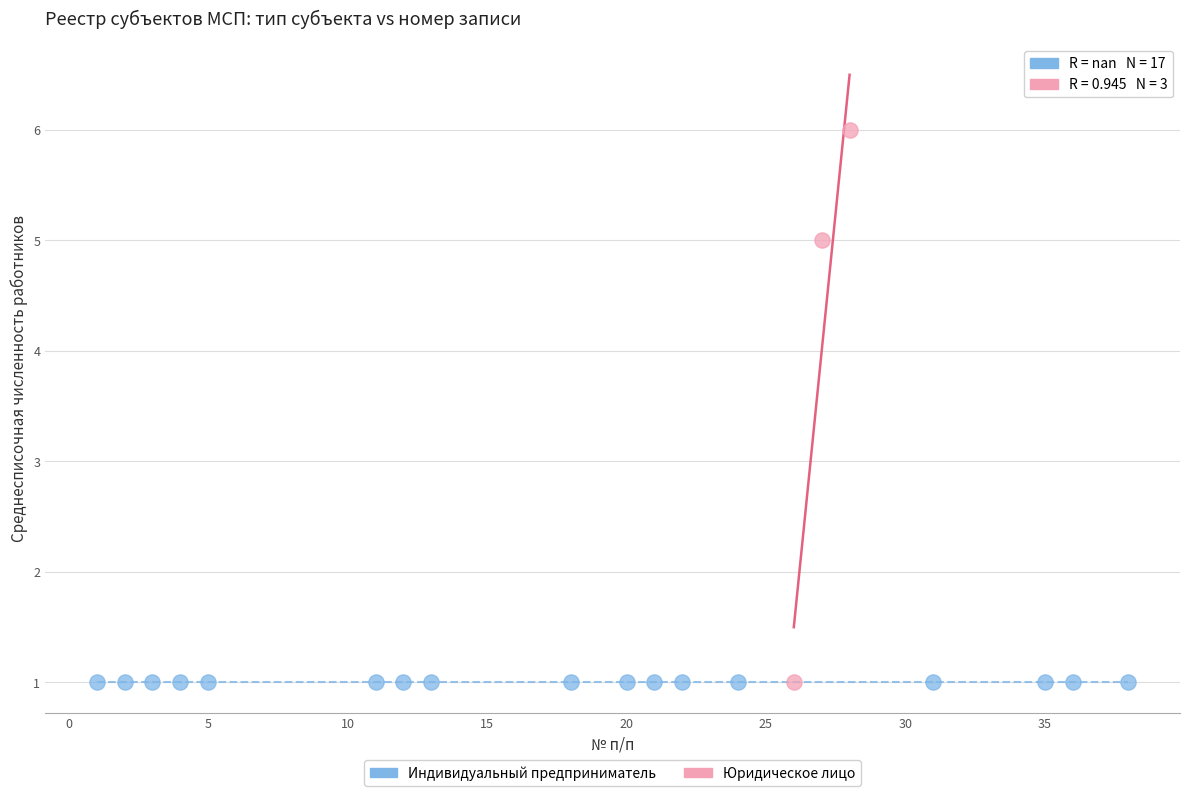

Which series contains the highest Y value?

Юридическое лицо